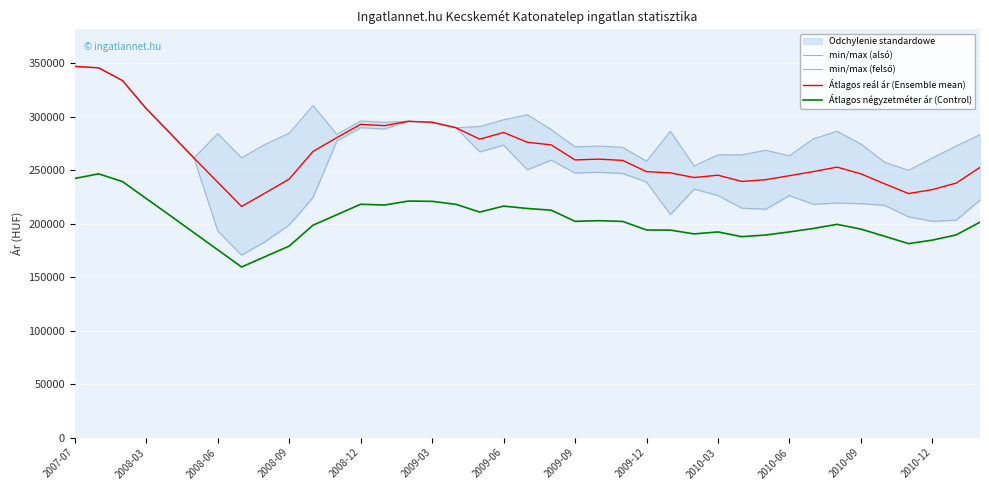

The value of Átlagos négyzetméter ár (Control) at 2008-06 is 175437. True or false?

True